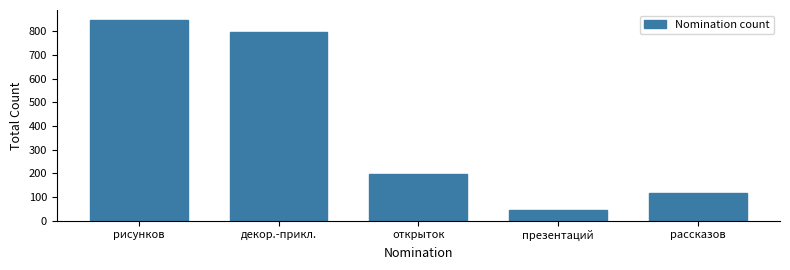

Reading left to right, what are all the values shown in this chart?

847	798	198	45	115